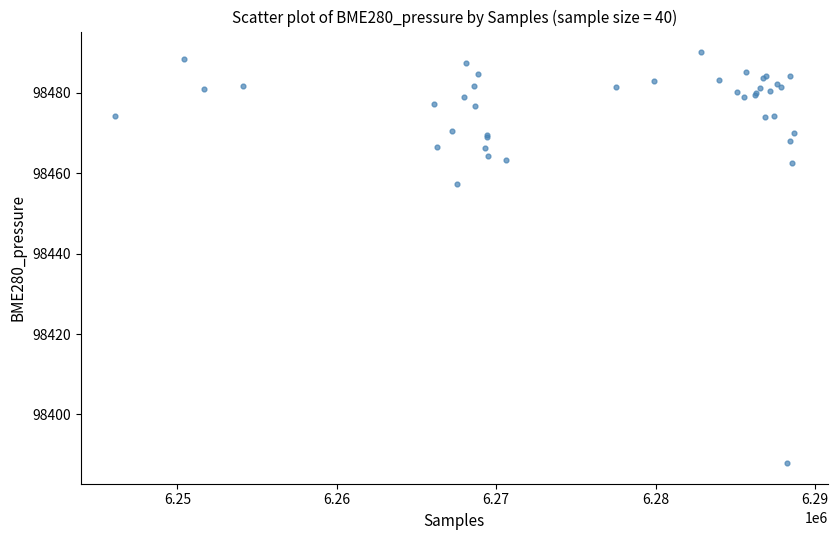

What Y value in the scatter plot is closest to 98439?

98457.3